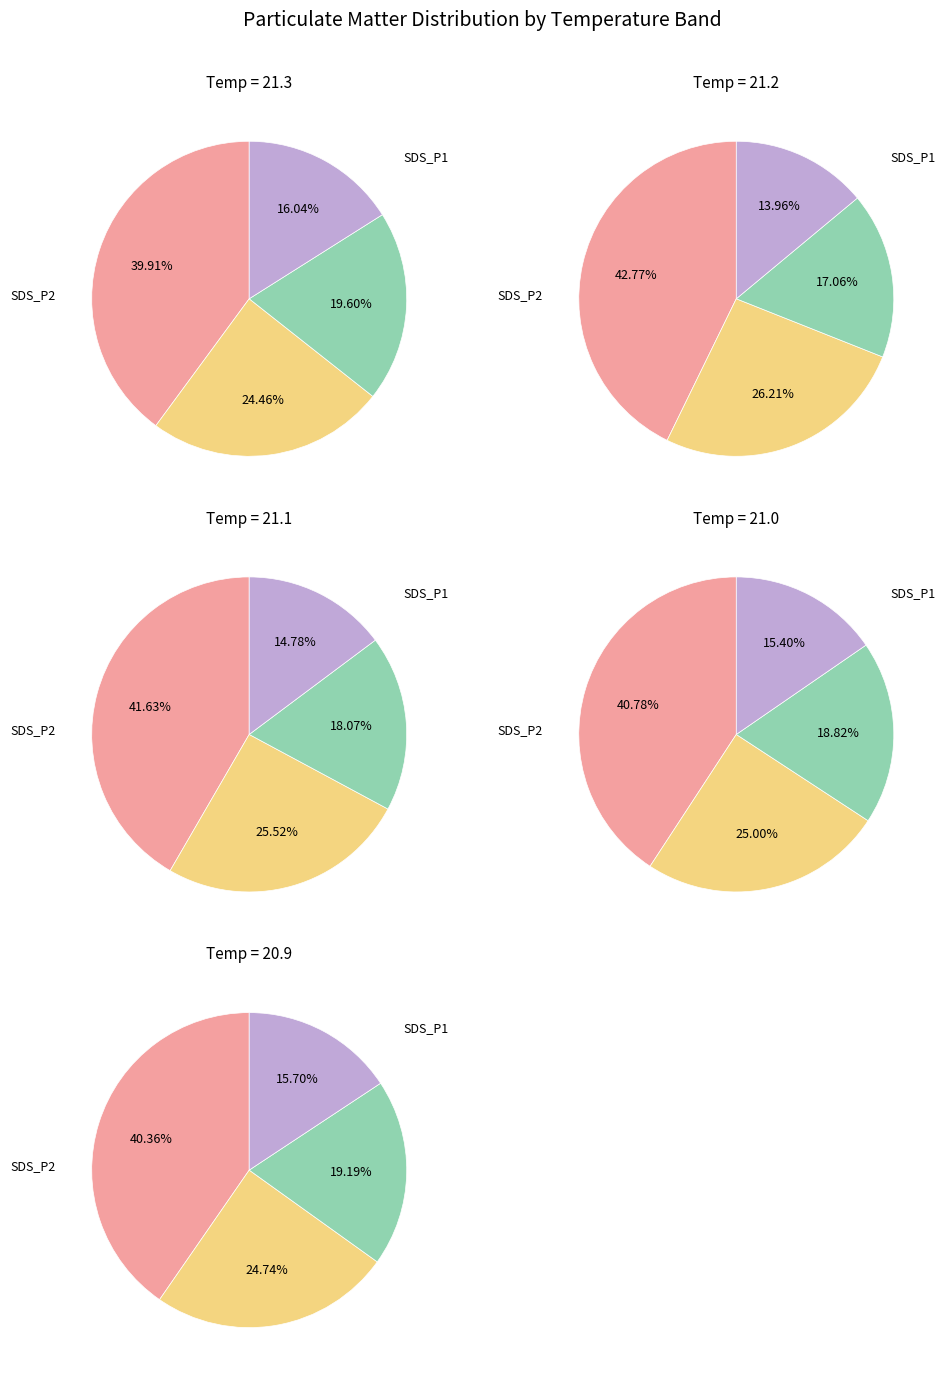

Do 35 and 20 together represent more than half of the pie?

No